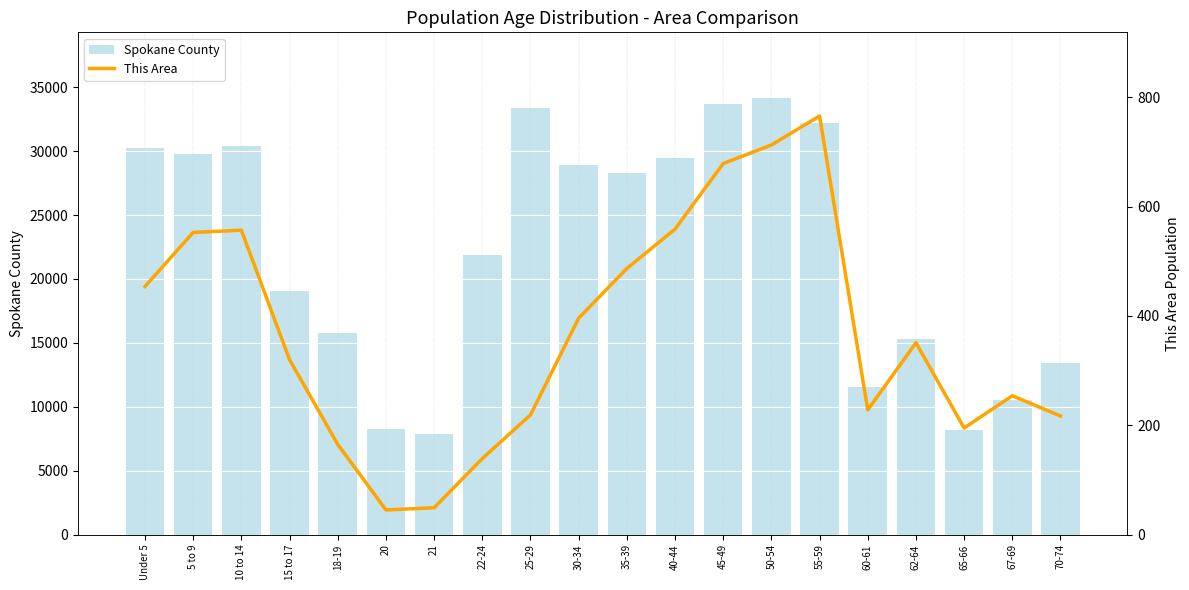

The Spokane County series shows 28921 at 30-34. True or false?

True